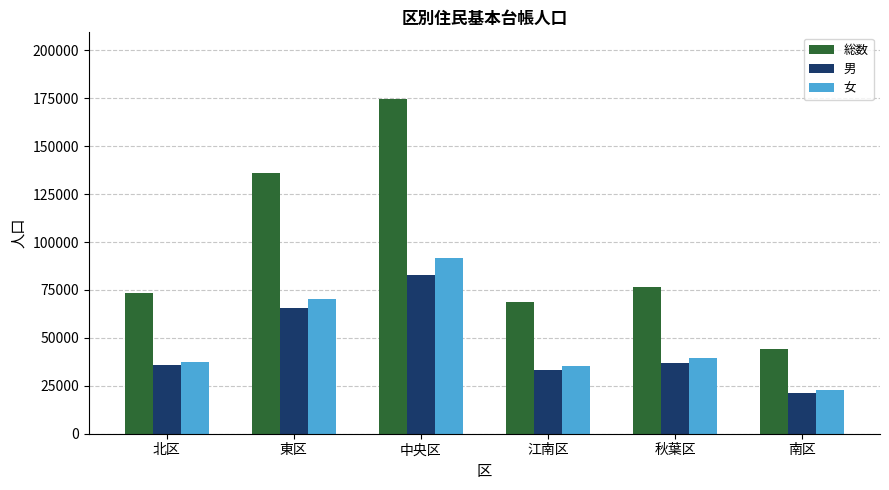

Is the value of 女 at 秋葉区 greater than the value of 総数 at 江南区?

No